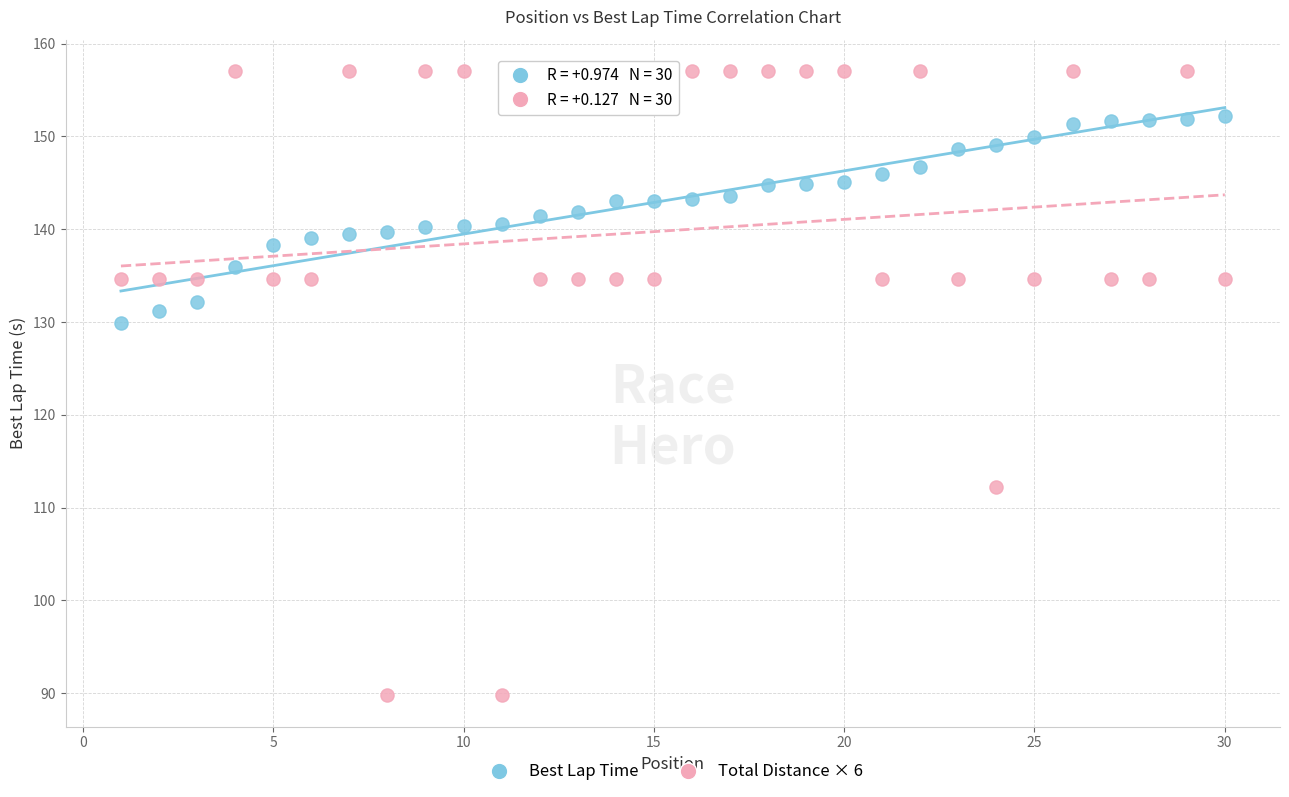

Across all series, what Y value is closest to 123?

129.8